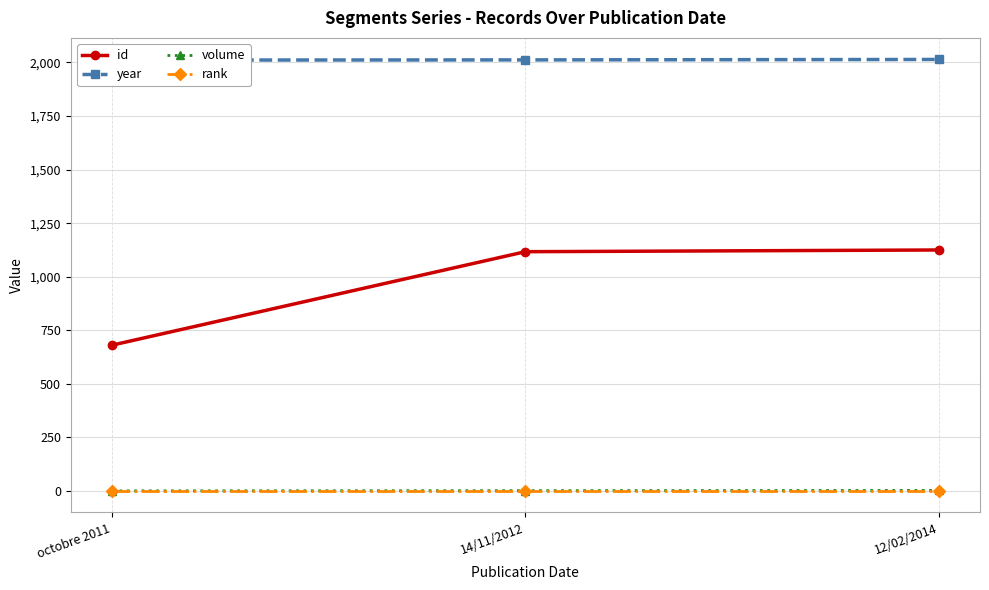

List the labels in order of year value, largest first.

12/02/2014, 14/11/2012, octobre 2011